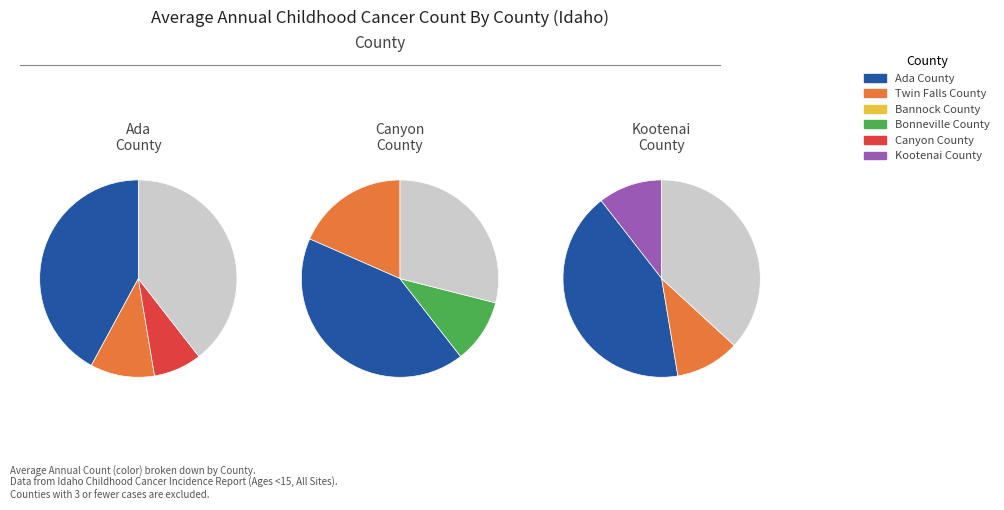

To the nearest percent, what portion does Ada County represent?

42%